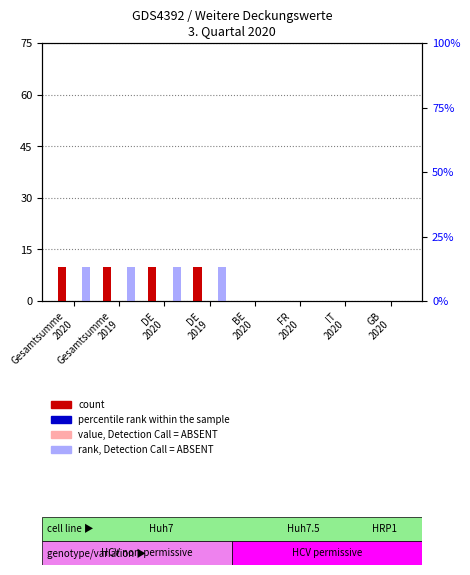

At how many categories does at least one series exceed 3?

4